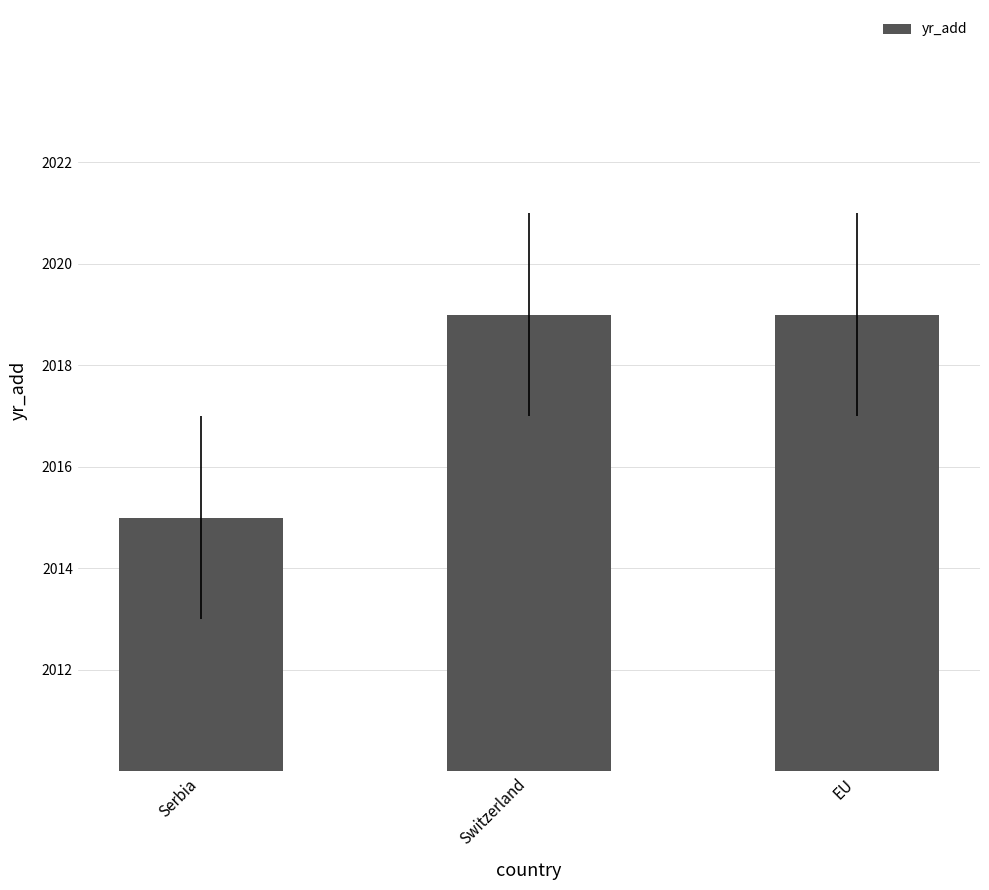

Read the value at Serbia.

2015